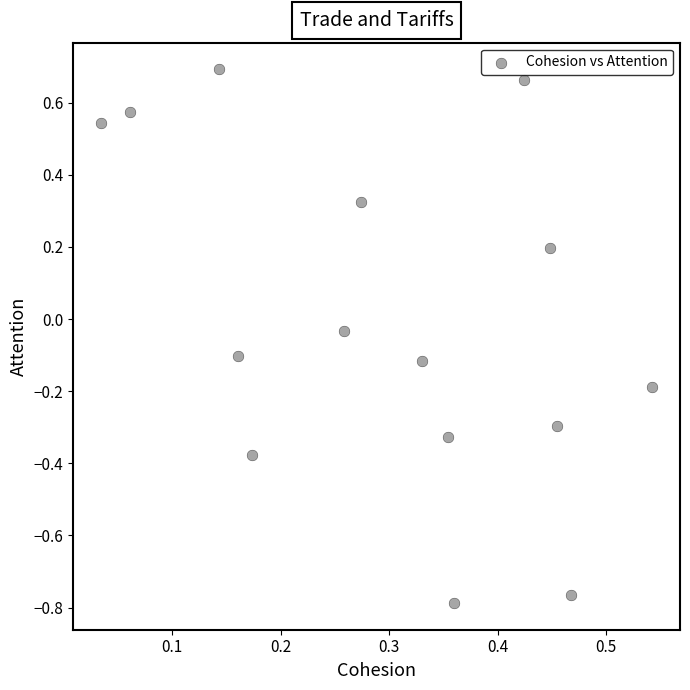

What is the range of Y values (max minus min)?

1.5